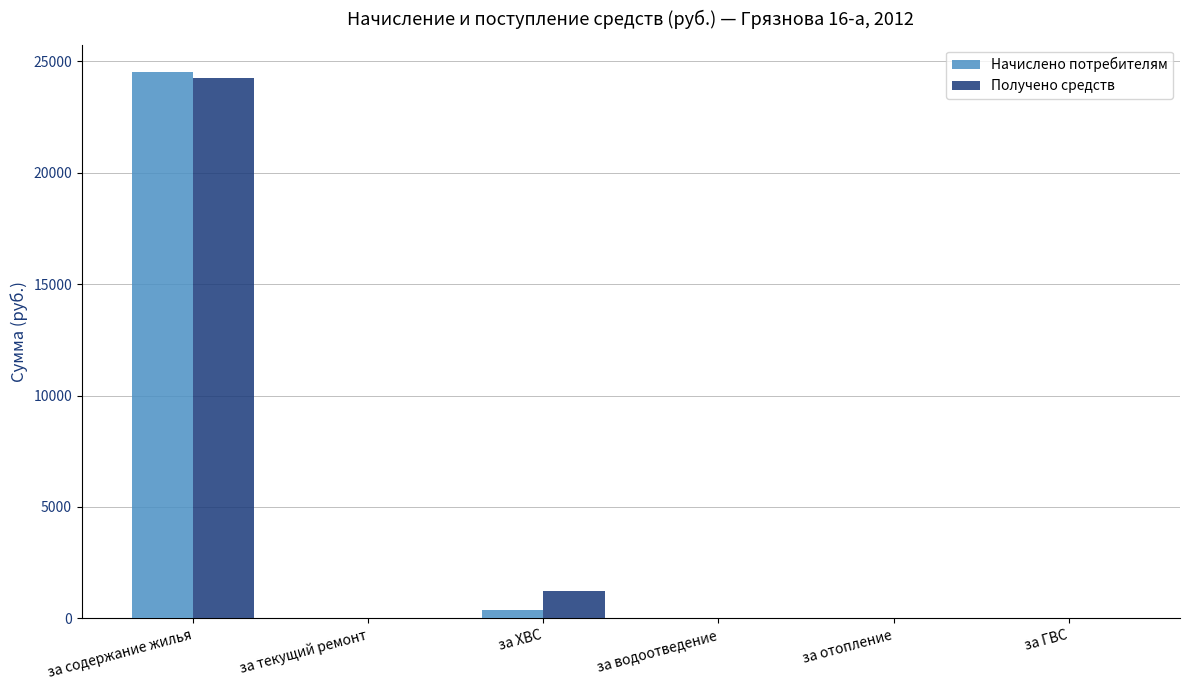

Reading left to right, extract all data points from this chart.

Начислено потребителям: за содержание жилья=24520.1	за текущий ремонт=0.0	за ХВС=353.1	за водоотведение=0.0	за отопление=0.0	за ГВС=0.0
Получено средств: за содержание жилья=24262.1	за текущий ремонт=0.0	за ХВС=1237.9	за водоотведение=0.0	за отопление=0.0	за ГВС=0.0